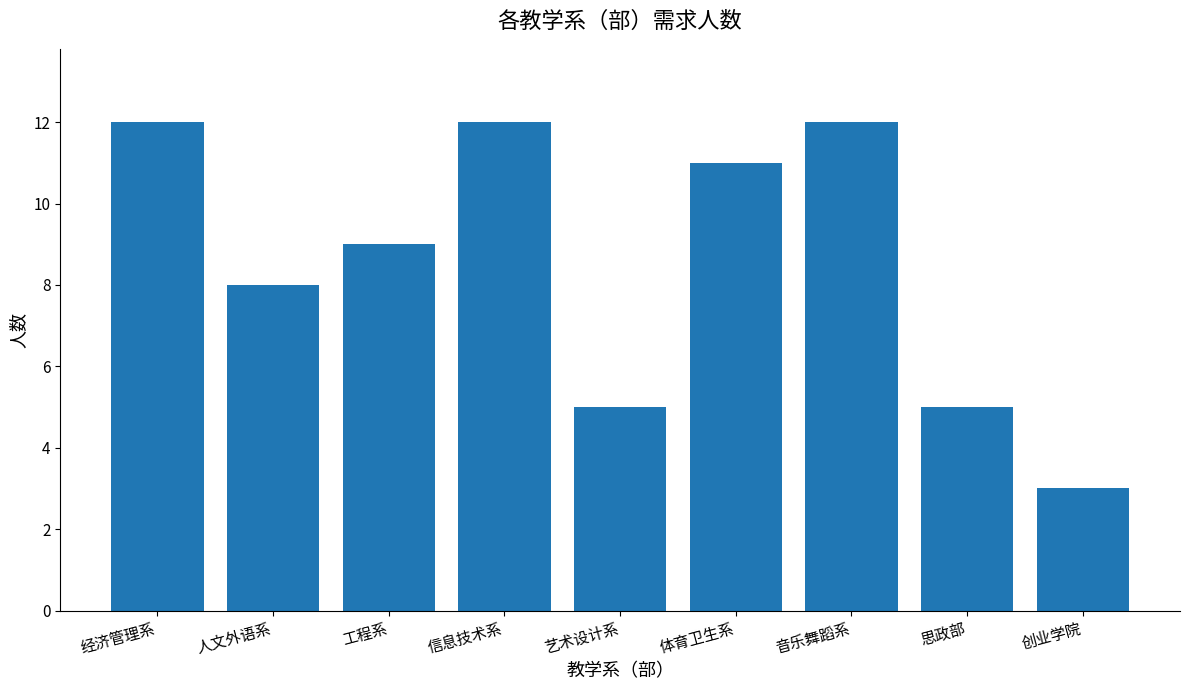

At which label does the data first exceed 9?

经济管理系